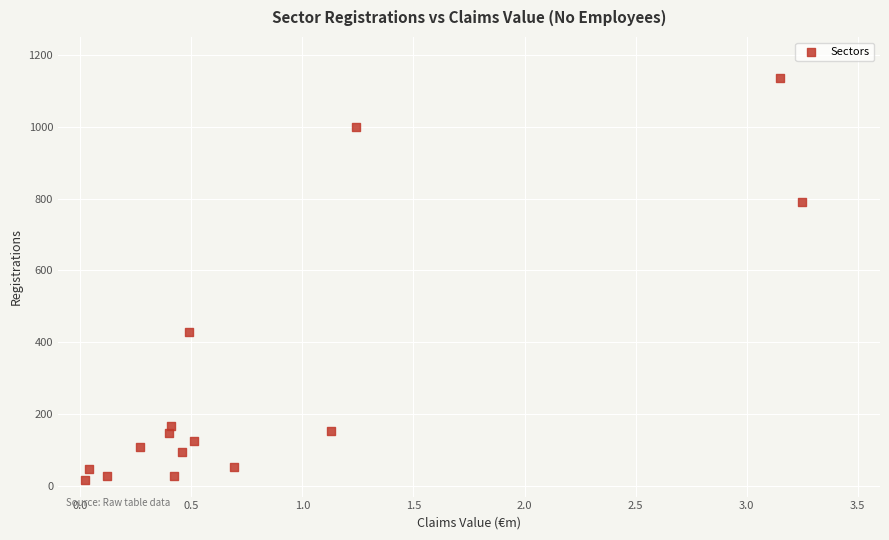

What is the range of Y values (max minus min)?

1120